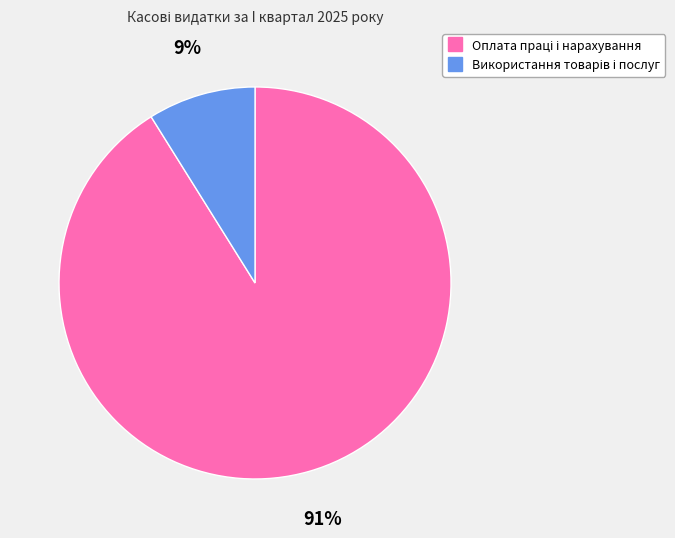

Is there any slice that represents more than half of the pie?

Yes